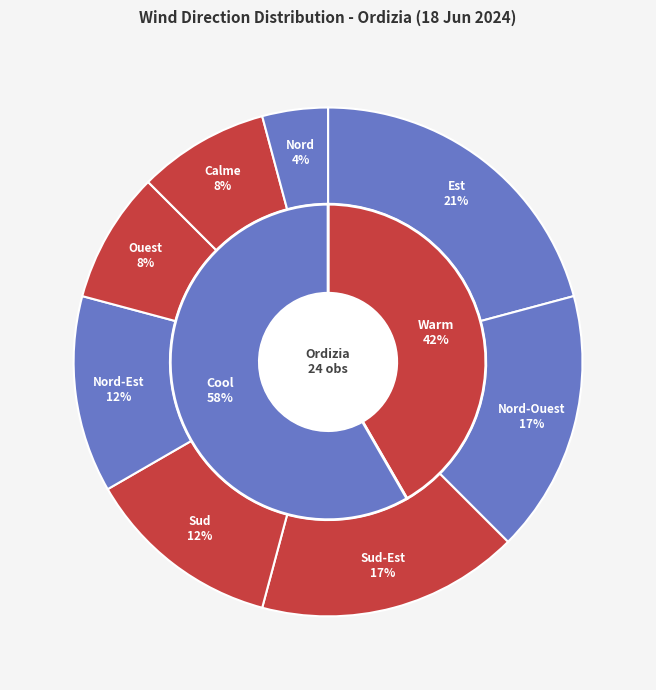

Rank the categories by value from highest to lowest.

Est, Nord-Ouest, Sud-Est, Sud, Nord-Est, Ouest, Calme, Nord